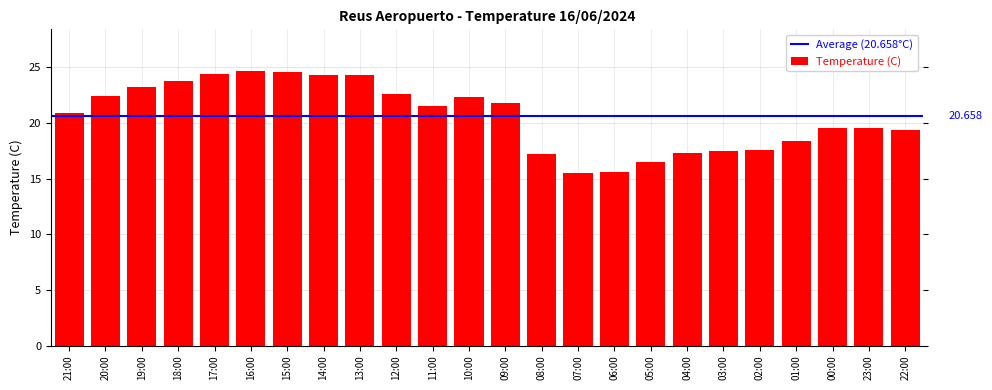

Count the number of categories in the chart.

24